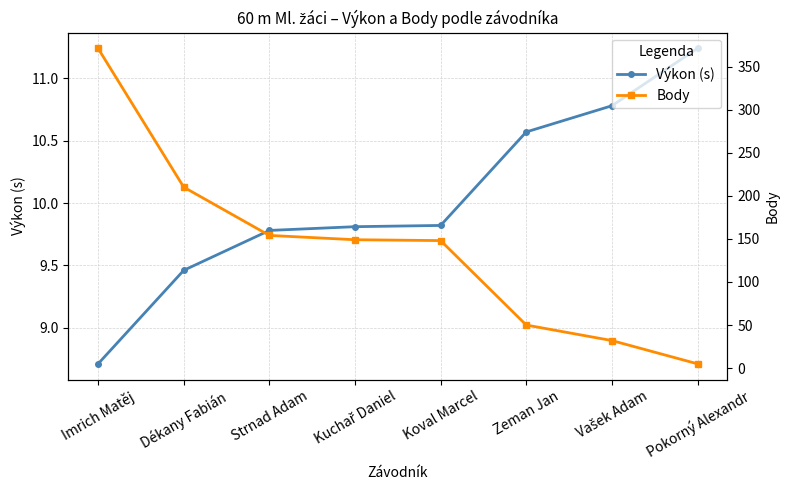

What position from the right is Koval Marcel?

4